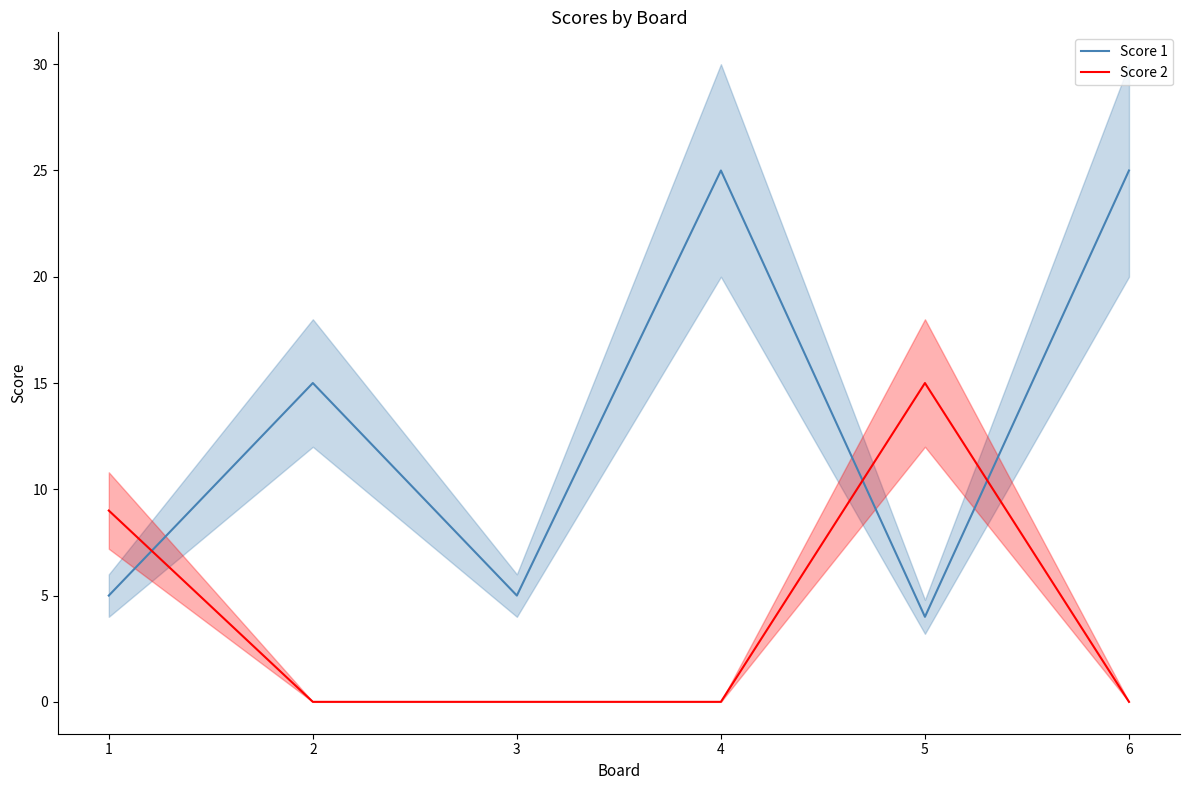

What is the total value across all series at 1?

14